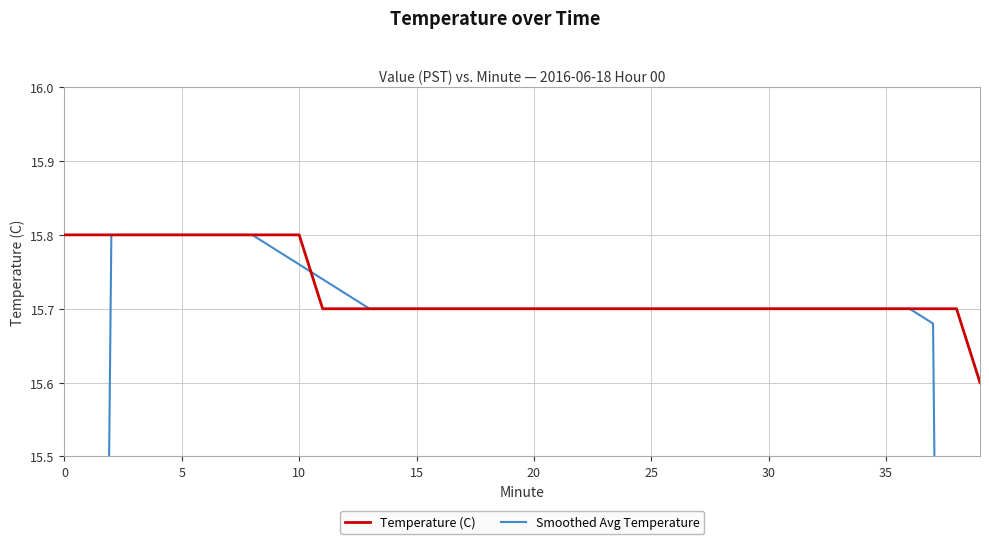

True or false: Temperature (C) has a value of 15.7 at 35.

True